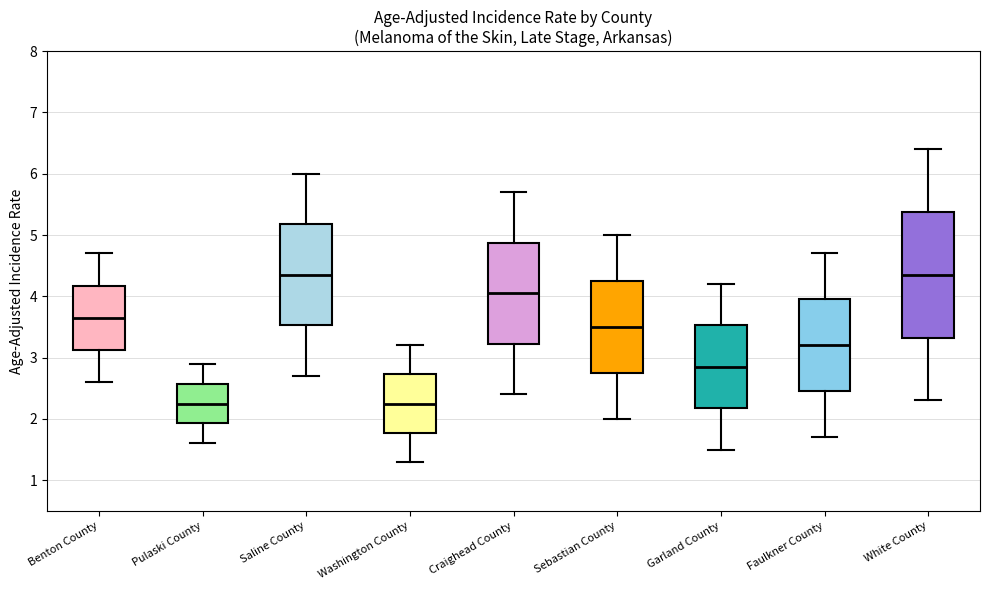

Where does the upper whisker of the box for Garland County end on the y-axis? The values are not printed on the chart, so give them approximately, as read against the axis.

4.2